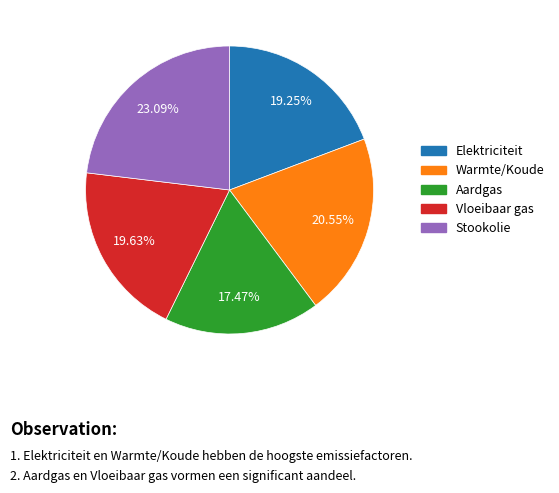

What is the smallest slice in the pie chart?

Aardgas